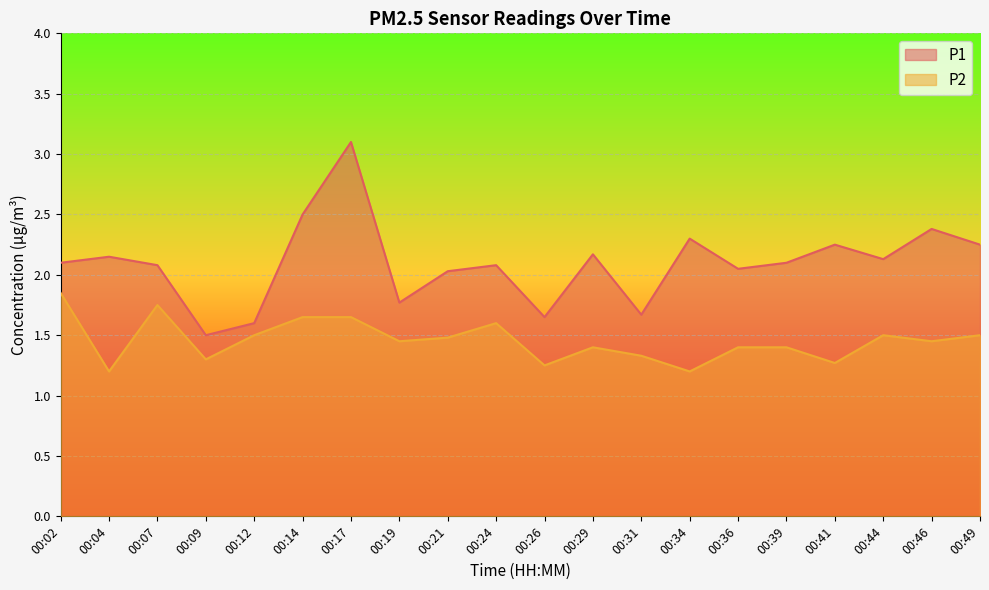

Read the P2 value at 00:21.

1.5